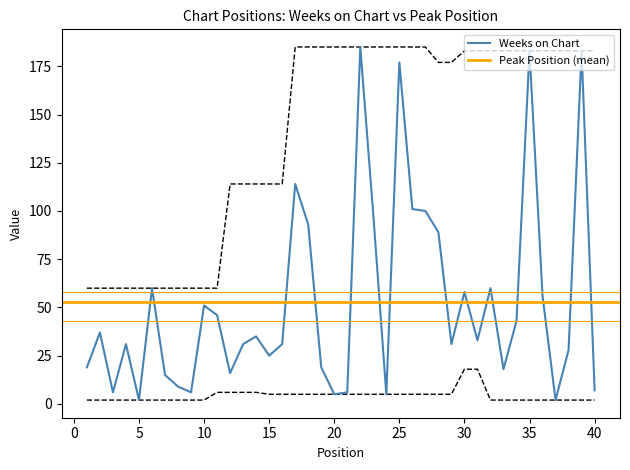

What is the value of the 28th point from the left?

89